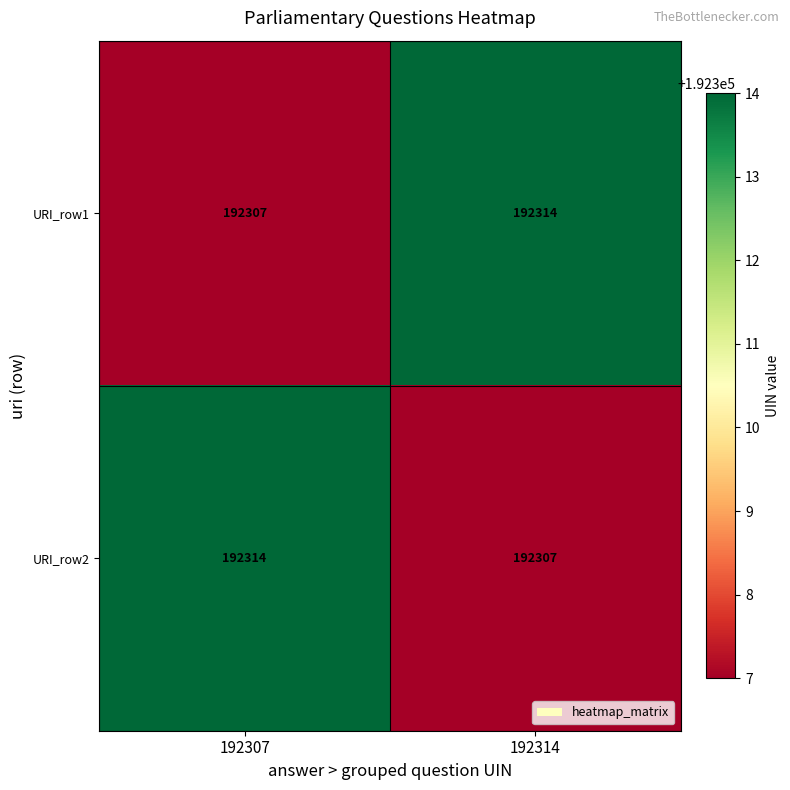

What value does the URI_row2 series have at 192314?

192307